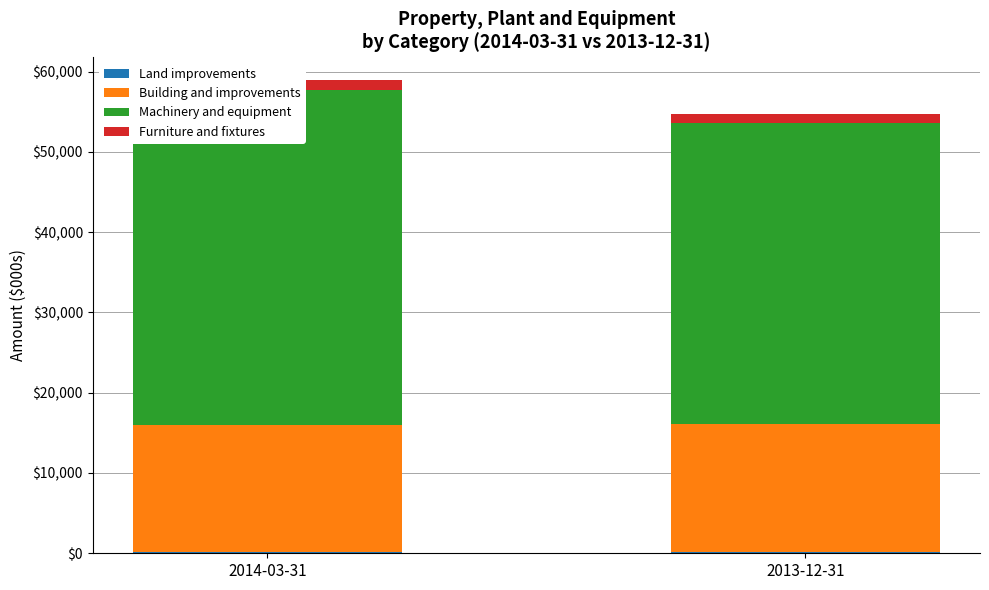

What is the spread (max minus min) of values at 2014-03-31?

41515